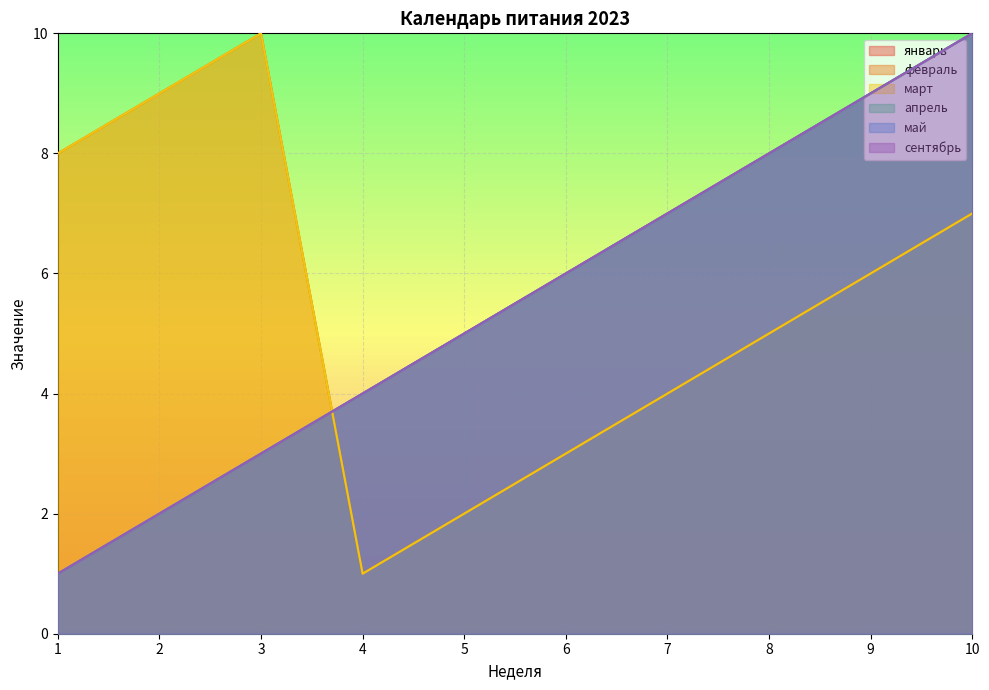

At which label is сентябрь closest to 5?

5